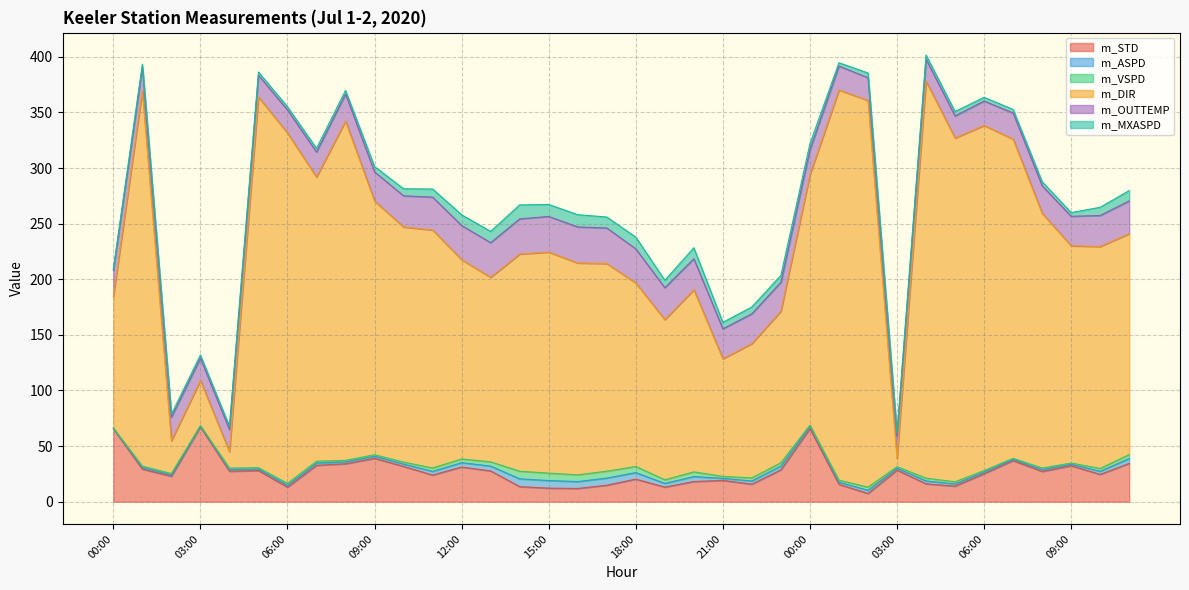

What are all the series names shown in the legend?

m_STD, m_ASPD, m_VSPD, m_DIR, m_OUTTEMP, m_MXASPD